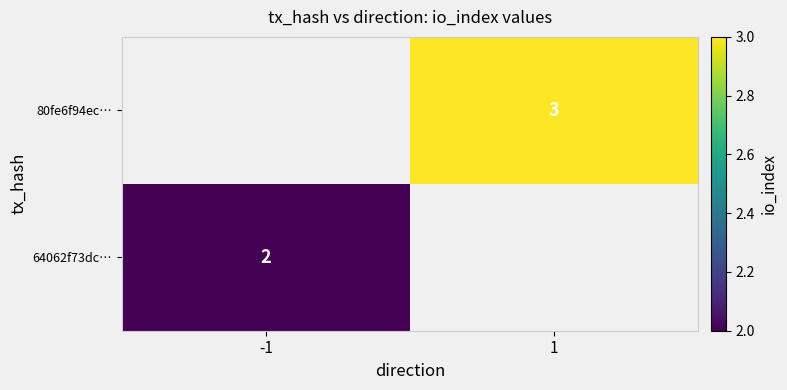

Between -1 and 1, which is larger?

1